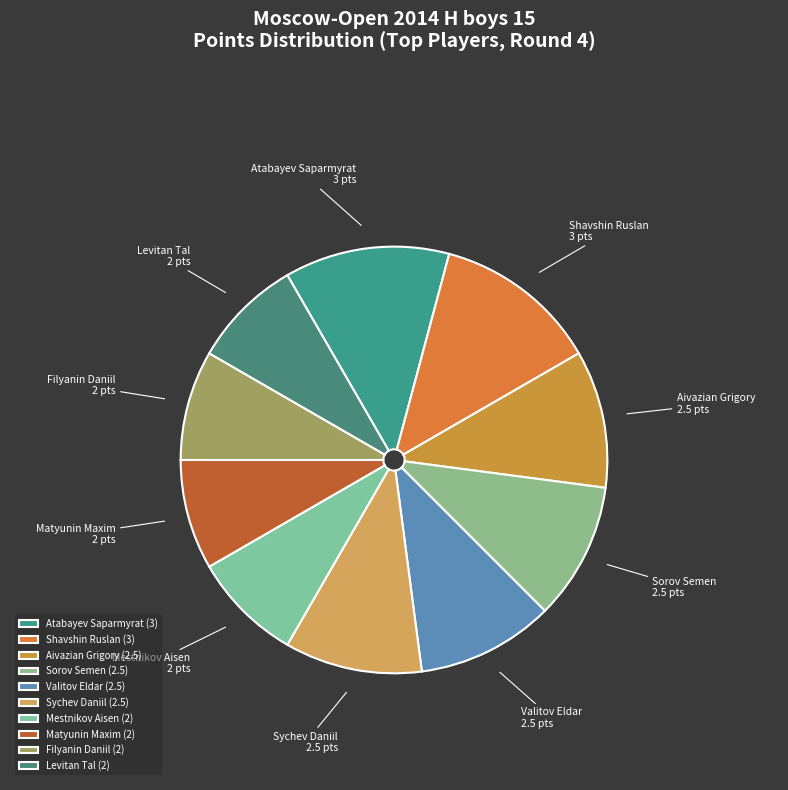

What is the largest slice in the pie chart?

Atabayev Saparmyrat